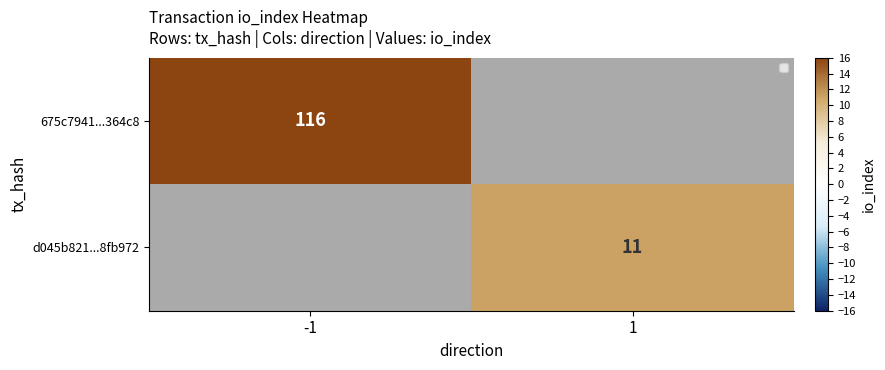

The d045b821...8fb972 series shows 3.8 at 1. True or false?

False